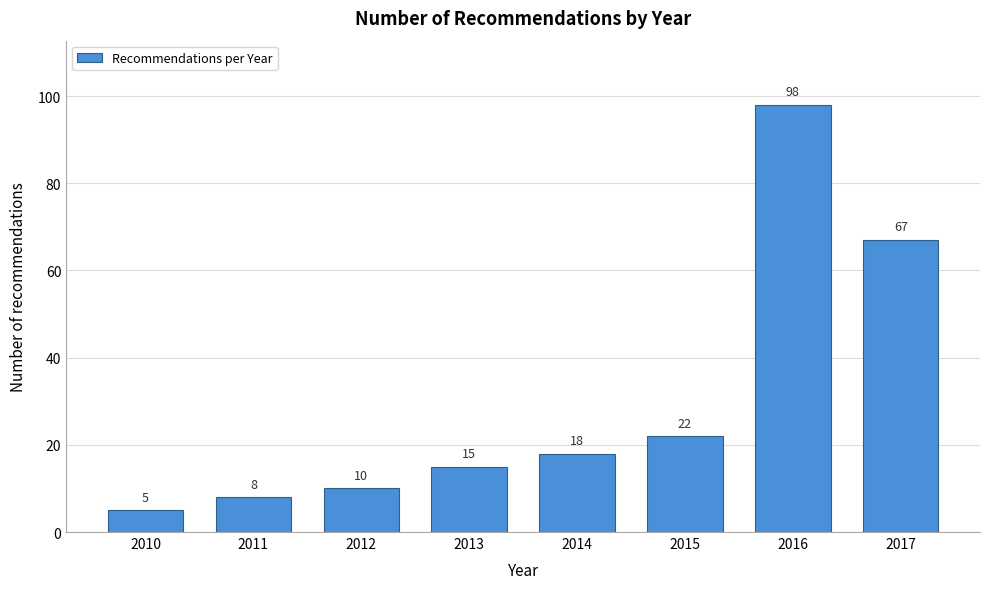

Reading left to right, what are all the values shown in this chart?

5	8	10	15	18	22	98	67